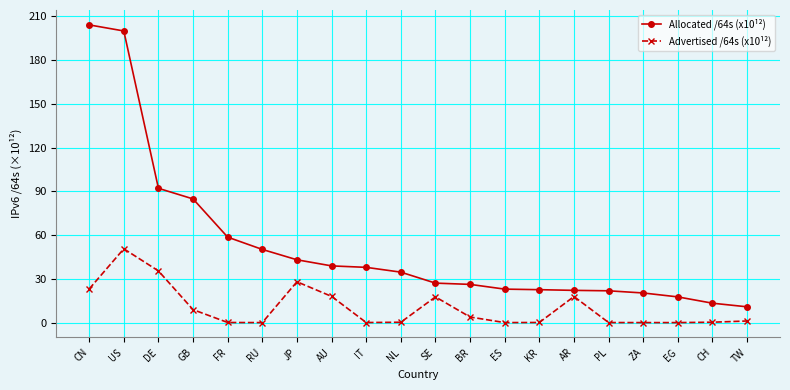

What is the difference between the Allocated /64s (x10¹²) values at DE and AR?

70.0